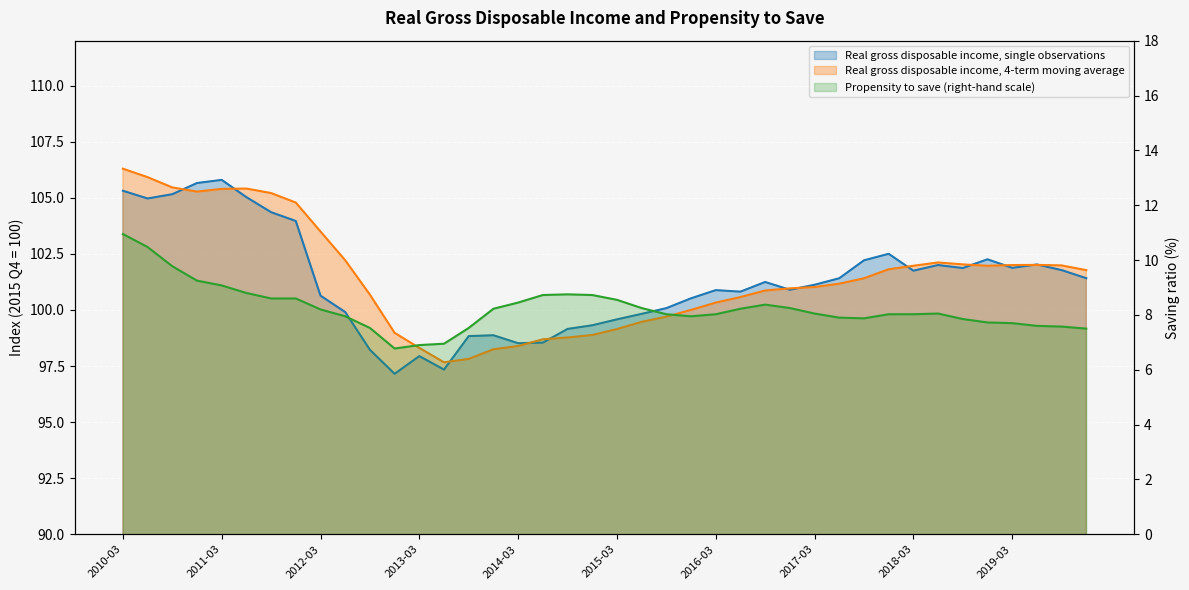

True or false: Real gross disposable income, 4-term moving average has a value of 155.8 at 2019-09-30.

False